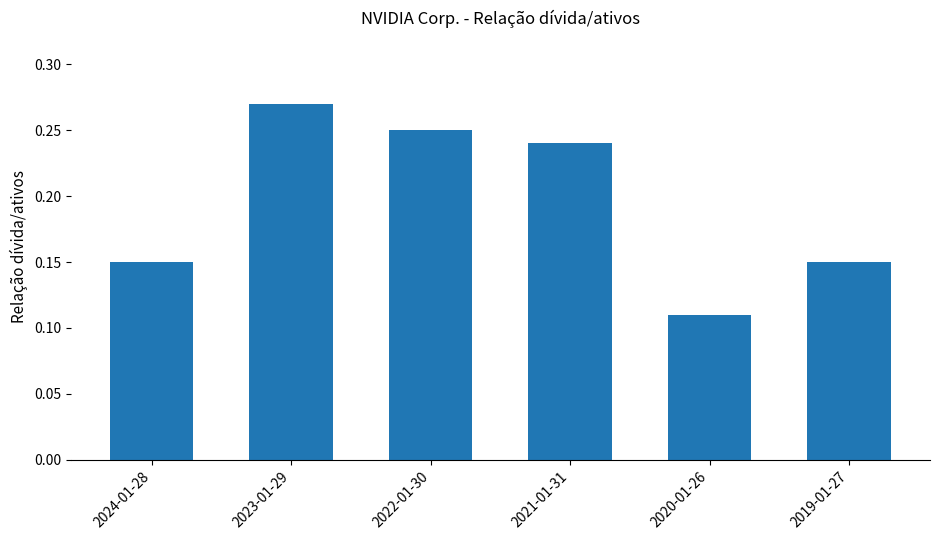

What is the label of the 4th bar from the right?

2022-01-30